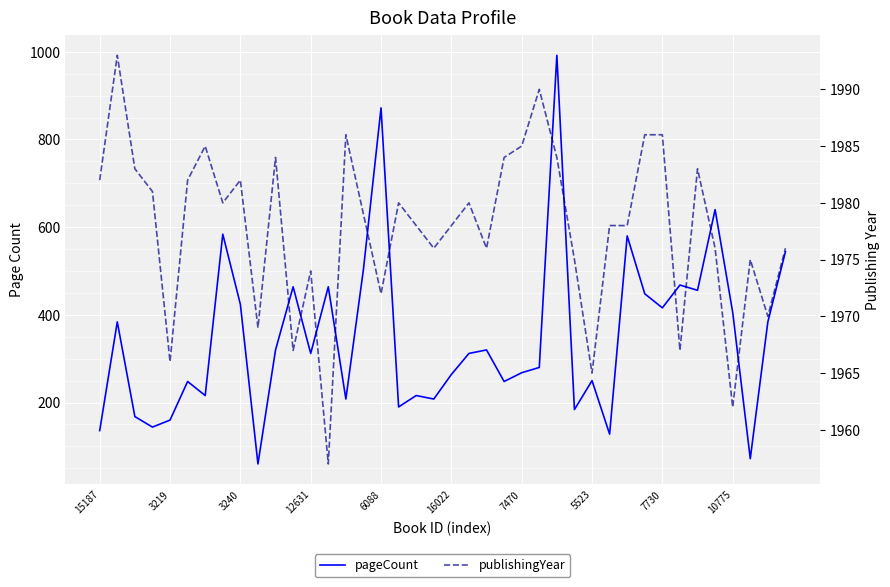

What is the maximum value shown in the chart?

1993